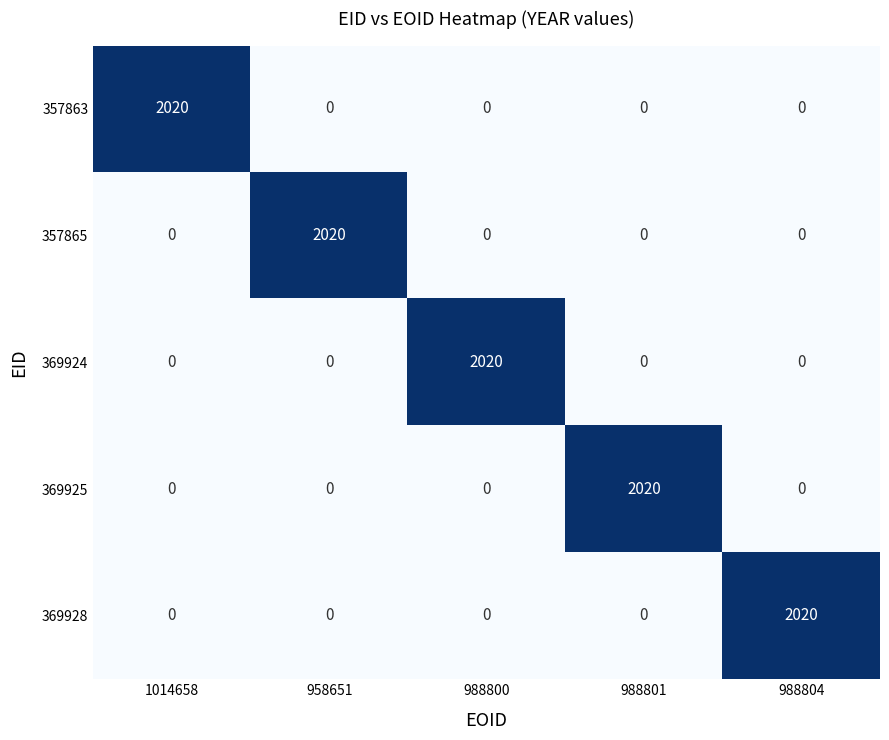

At which label does 369925 reach its peak?

988801